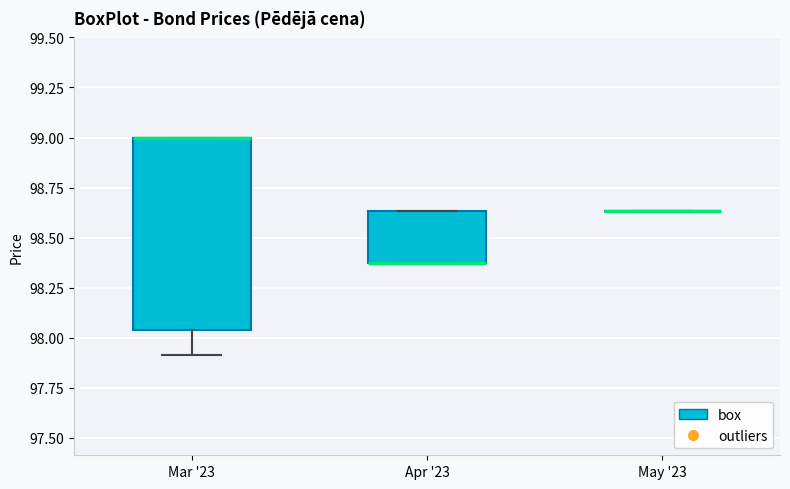

Reading left to right, read every box against the y-axis: the position of its median line, the range the box covers, and the ends of its whiskers. The values are not printed on the chart, so give them approximately, as read against the axis.

Mar '23: median 99.00 (drawn on the box's upper edge), box 98.05 to 99.00, whiskers 97.90 to 99.00
Apr '23: median 98.35 (drawn on the box's lower edge), box 98.35 to 98.65, whiskers 98.35 to 98.65
May '23: box collapsed to a line at 98.65, whiskers 98.65 to 98.65